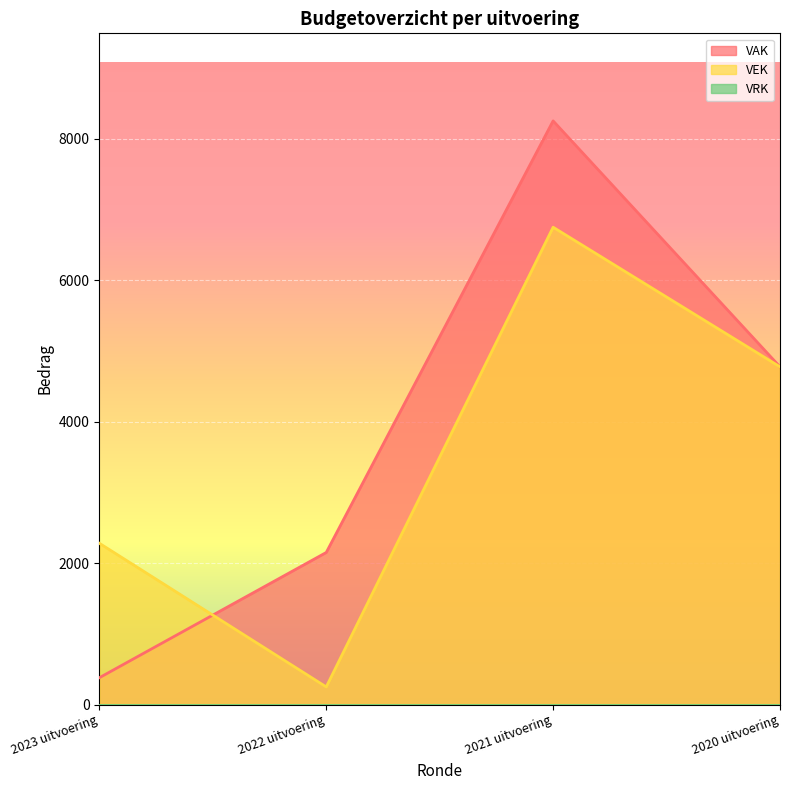

At which category does VAK reach its first local peak?

2021 uitvoering